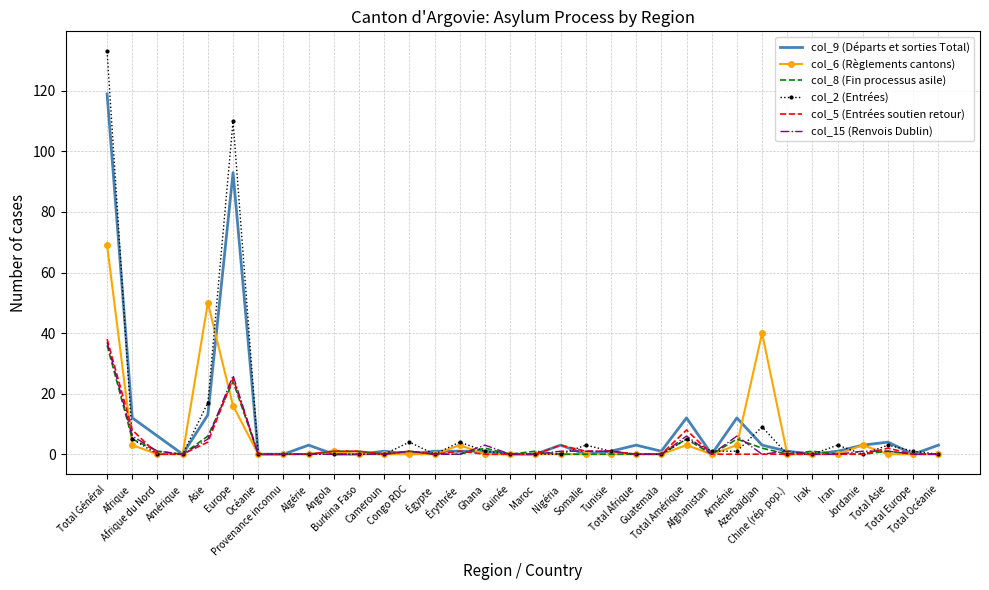

What is the maximum value shown in the chart?

133